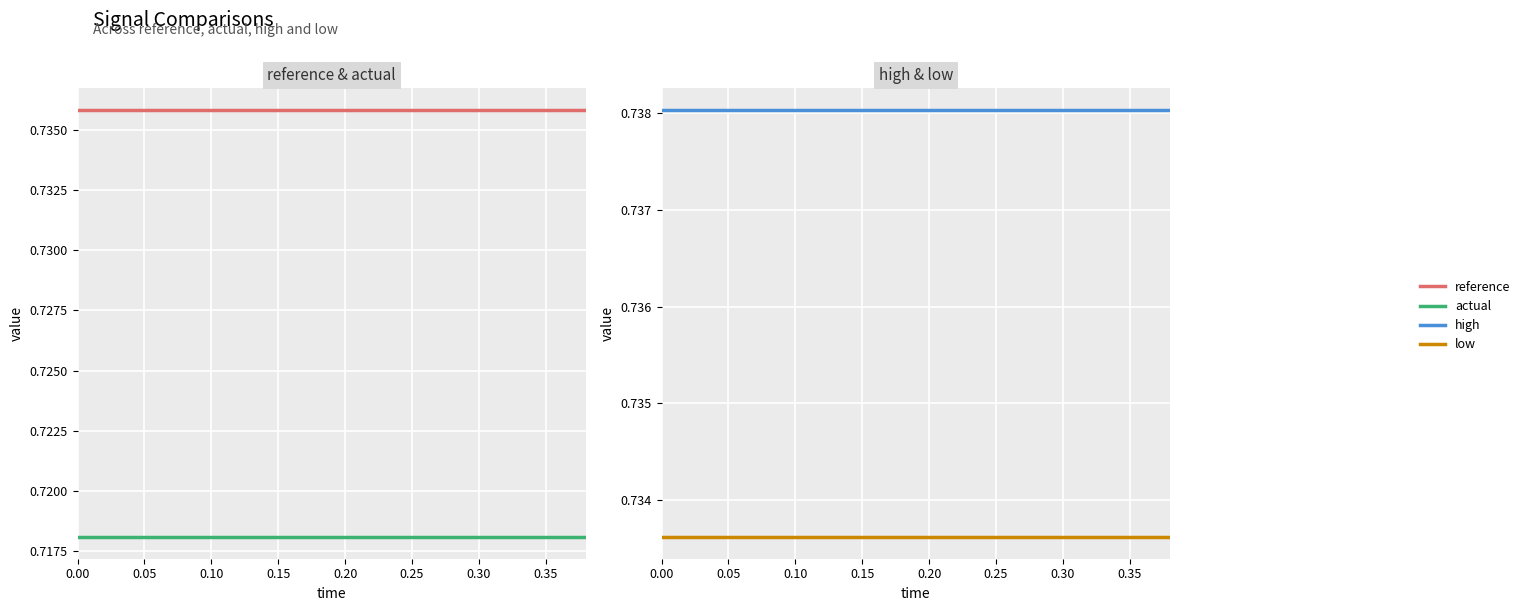

Reading left to right, extract all data points from this chart.

reference: 0.7	0.7	0.7	0.7	0.7	0.7	0.7	0.7	0.7	0.7	0.7	0.7	0.7	0.7	0.7	0.7	0.7	0.7	0.7	0.7
actual: 0.7	0.7	0.7	0.7	0.7	0.7	0.7	0.7	0.7	0.7	0.7	0.7	0.7	0.7	0.7	0.7	0.7	0.7	0.7	0.7
high: 0.7	0.7	0.7	0.7	0.7	0.7	0.7	0.7	0.7	0.7	0.7	0.7	0.7	0.7	0.7	0.7	0.7	0.7	0.7	0.7
low: 0.7	0.7	0.7	0.7	0.7	0.7	0.7	0.7	0.7	0.7	0.7	0.7	0.7	0.7	0.7	0.7	0.7	0.7	0.7	0.7